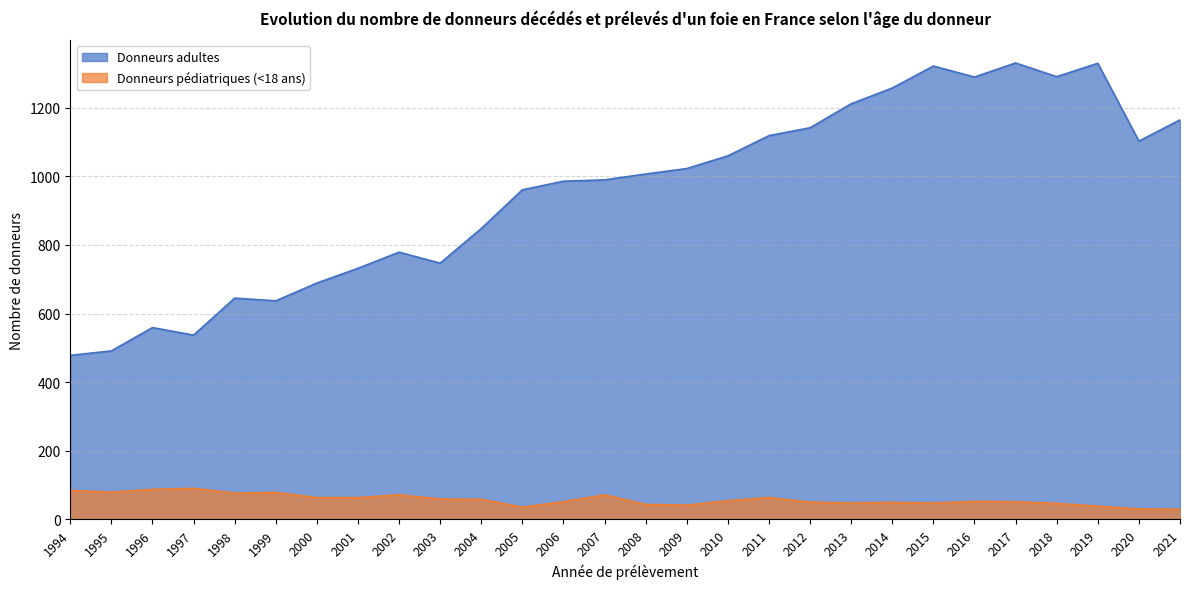

Which has a higher value, 2008 or 2020?

2020